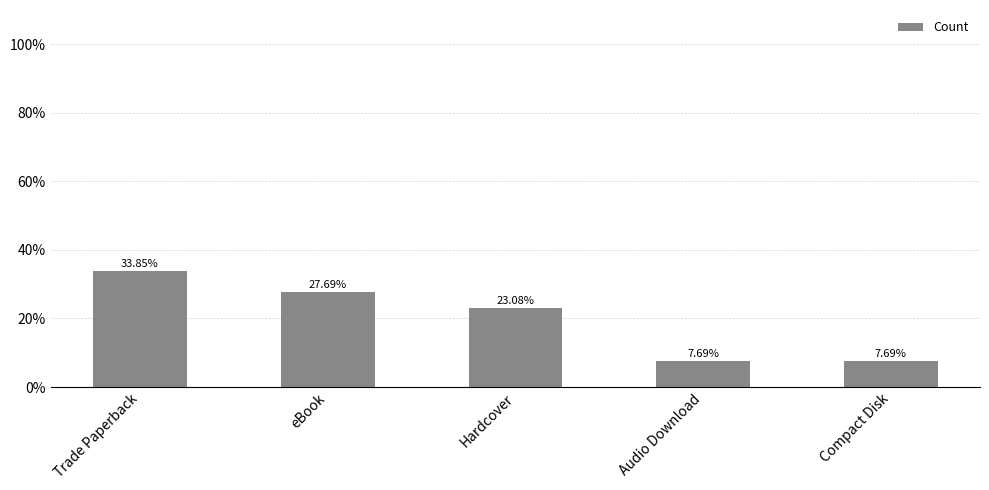

Which category has the highest value across all series?

Trade Paperback